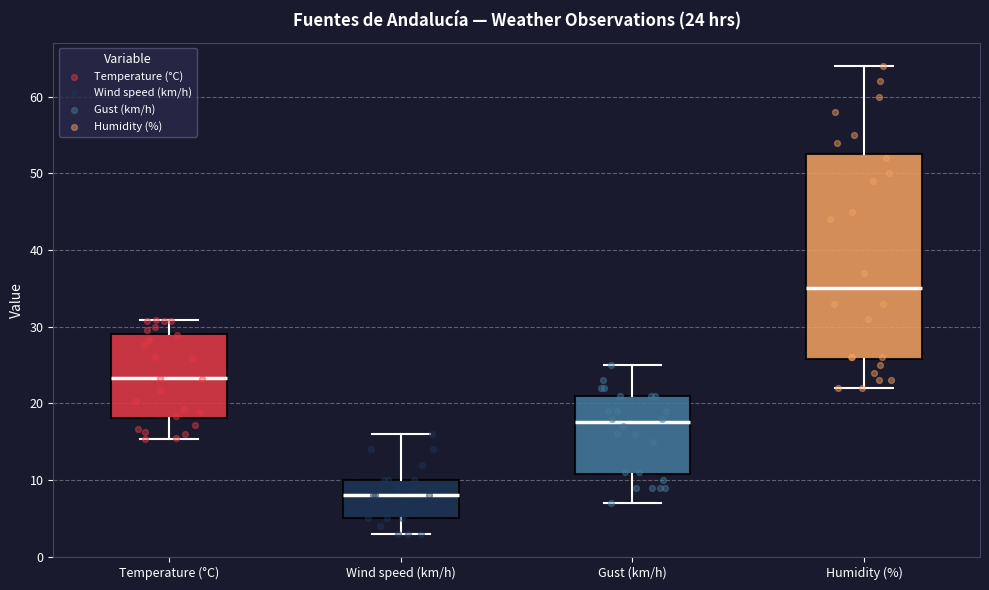

Comparing the boxes themselves (not the whiskers), which one is the tallest?

Humidity (%)